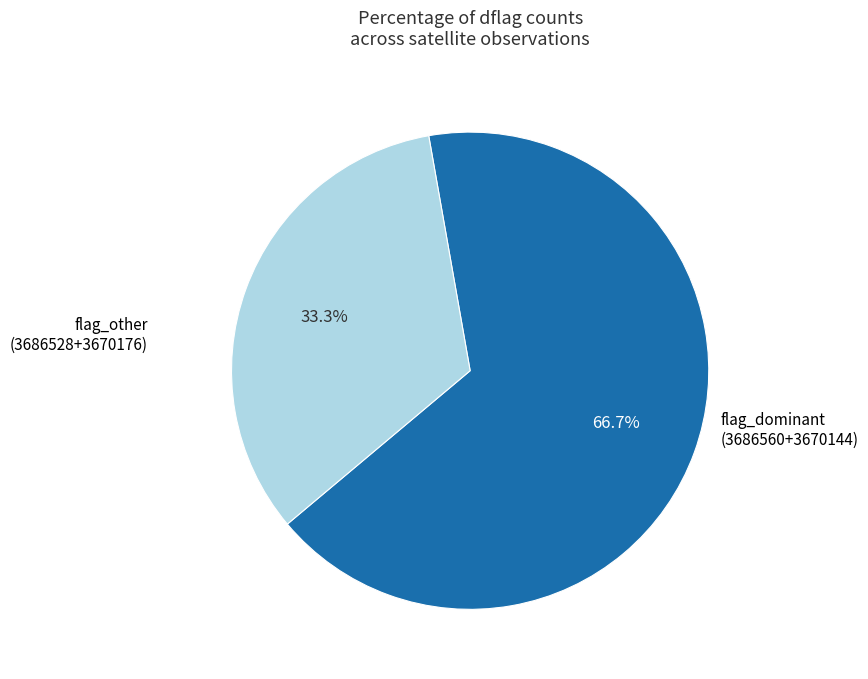

Is there any slice that represents more than half of the pie?

Yes